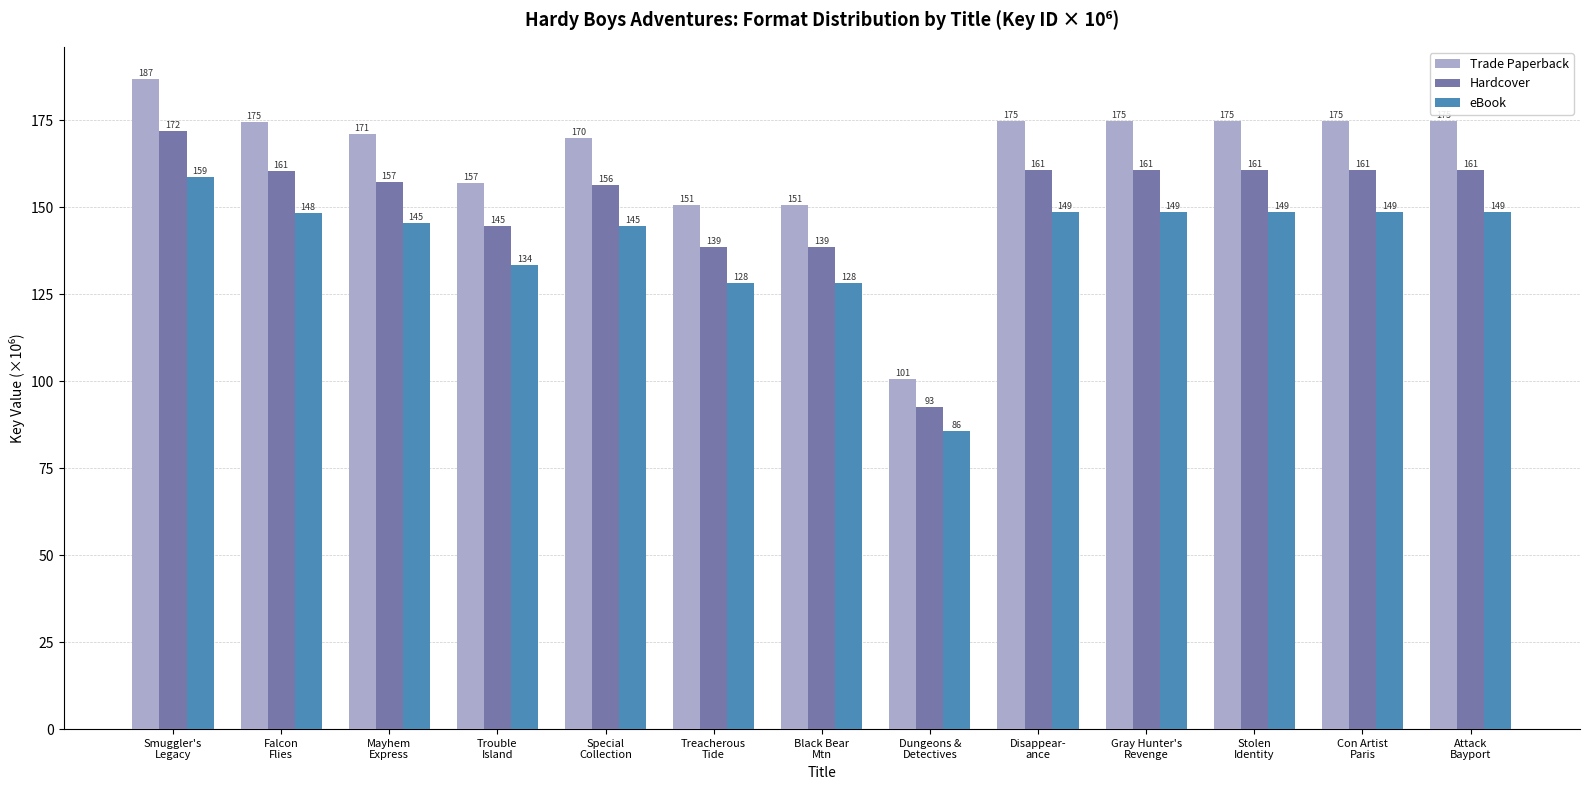

Are the bars grouped side by side (vs. stacked)?

Yes